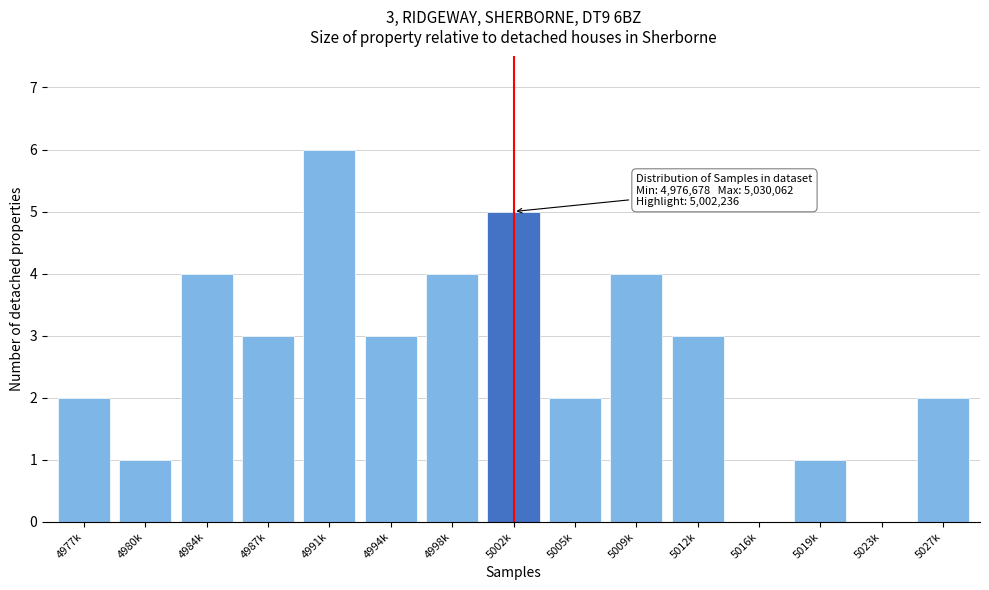

Reading left to right, what are all the values shown in this chart?

4977k=2	4980k=1	4984k=4	4987k=3	4991k=6	4994k=3	4998k=4	5002k=5	5005k=2	5009k=4	5012k=3	5016k=0	5019k=1	5023k=0	5027k=2